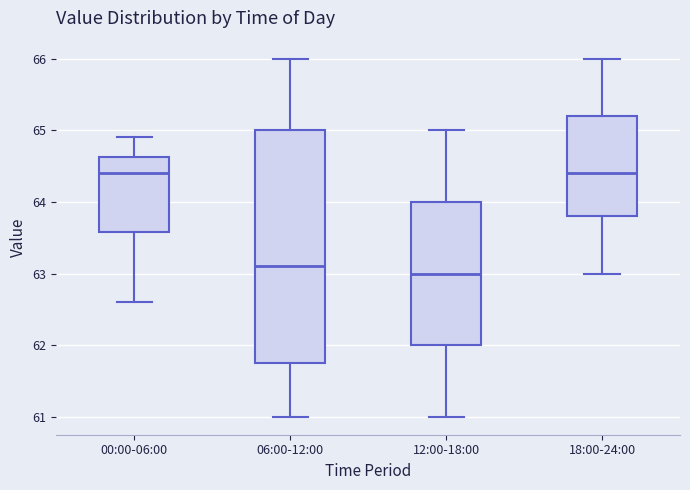

Comparing the boxes themselves (not the whiskers), which one is the tallest?

06:00-12:00